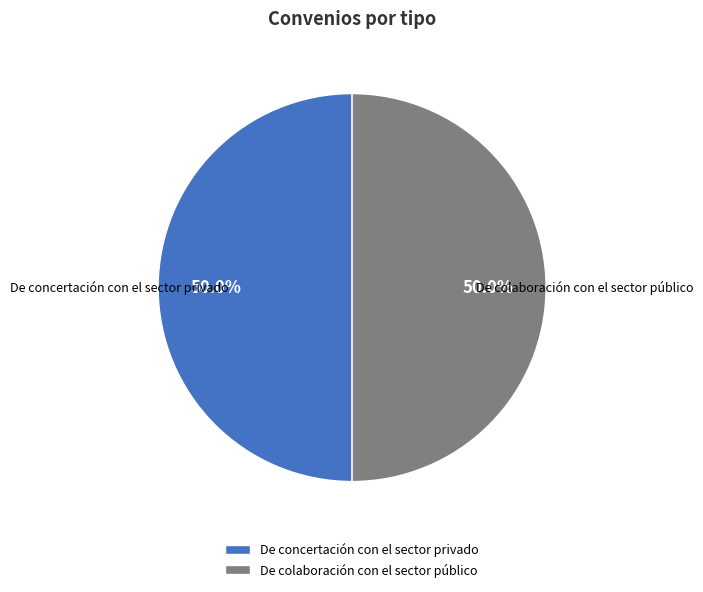

To the nearest percent, what is the average slice percentage?

50%